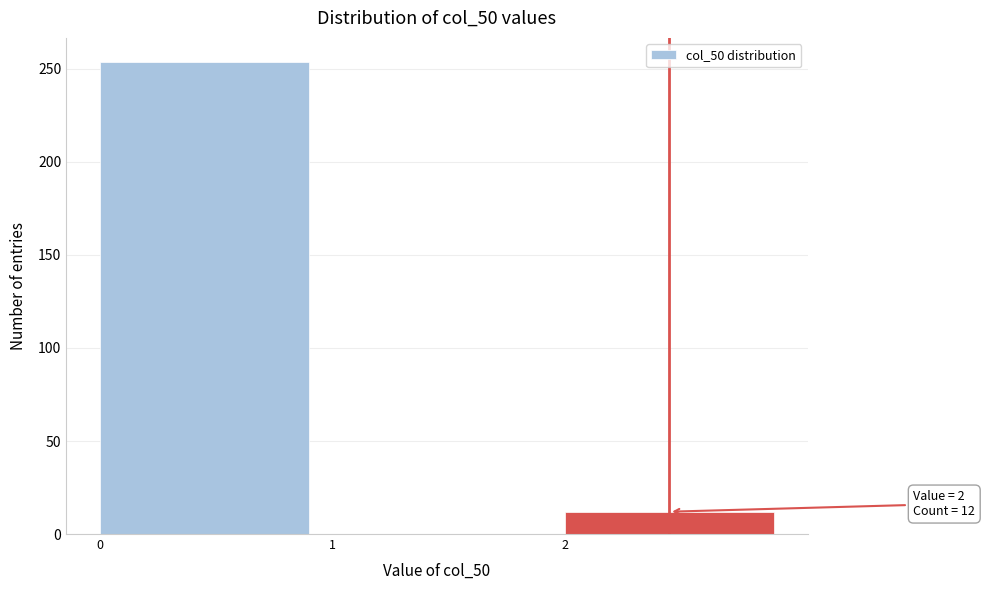

Which range on the x-axis has the tallest bar?

0 to 1